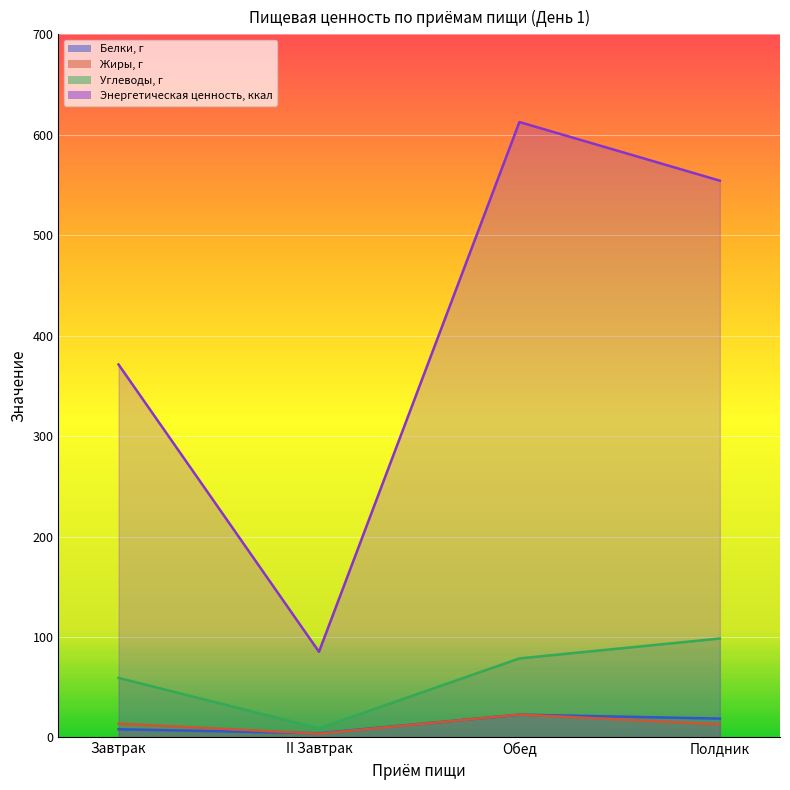

Reading right to left, transcribe all the data shown in this chart.

Белки, г: Полдник=18.8	Обед=22.7	II Завтрак=4.2	Завтрак=8.2
Жиры, г: Полдник=13.1	Обед=22.8	II Завтрак=3.8	Завтрак=13.8
Углеводы, г: Полдник=98.5	Обед=78.7	II Завтрак=9.1	Завтрак=59.3
Энергетическая ценность, ккал: Полдник=554.3	Обед=612.7	II Завтрак=85.3	Завтрак=371.3